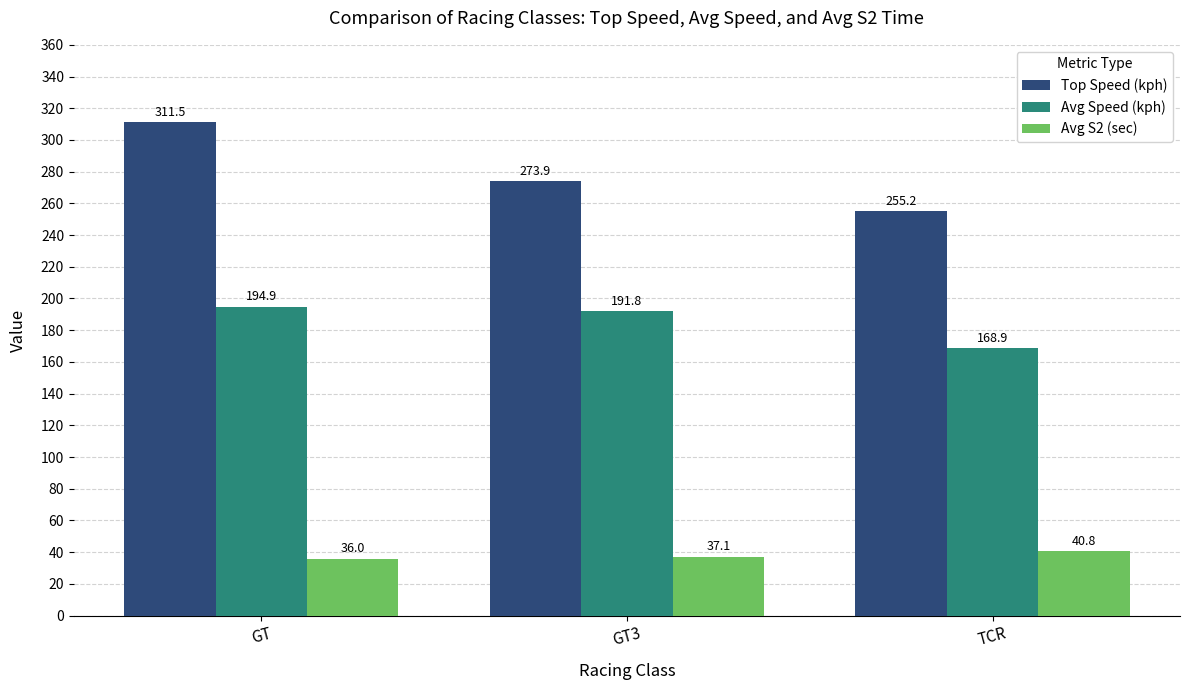

The value of Avg S2 (sec) at TCR is 40.8. True or false?

True